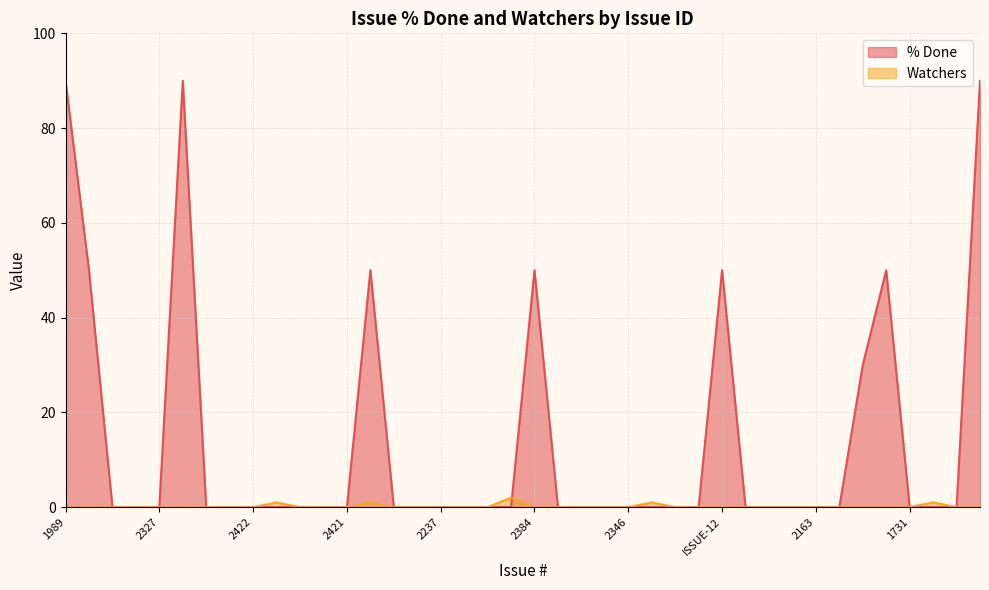

What are all the series names shown in the legend?

% Done, Watchers